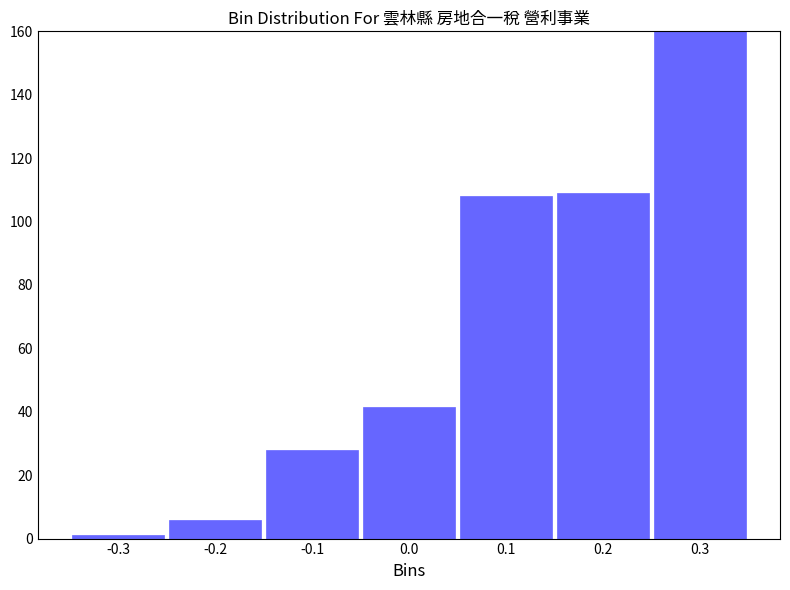

Reading left to right, transcribe all the data shown in this chart.

1.1	6.0	28.1	41.6	108.0	109.1	160.0